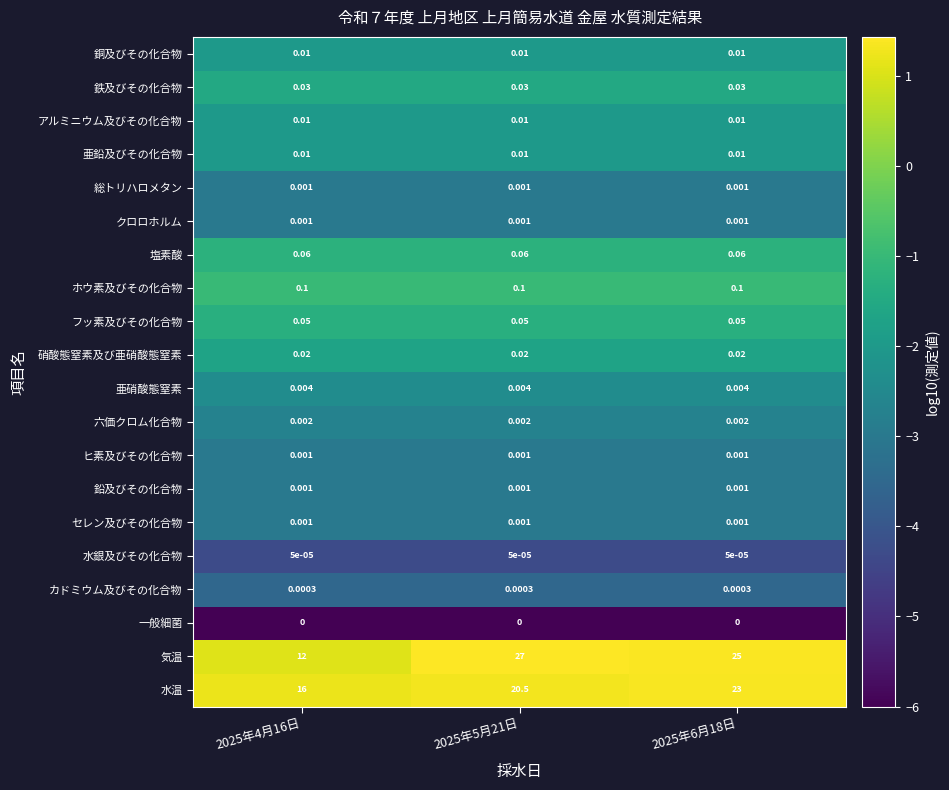

Is the value of 亜鉛及びその化合物 at 2025年5月21日 greater than the value of 亜硝酸態窒素 at 2025年5月21日?

Yes